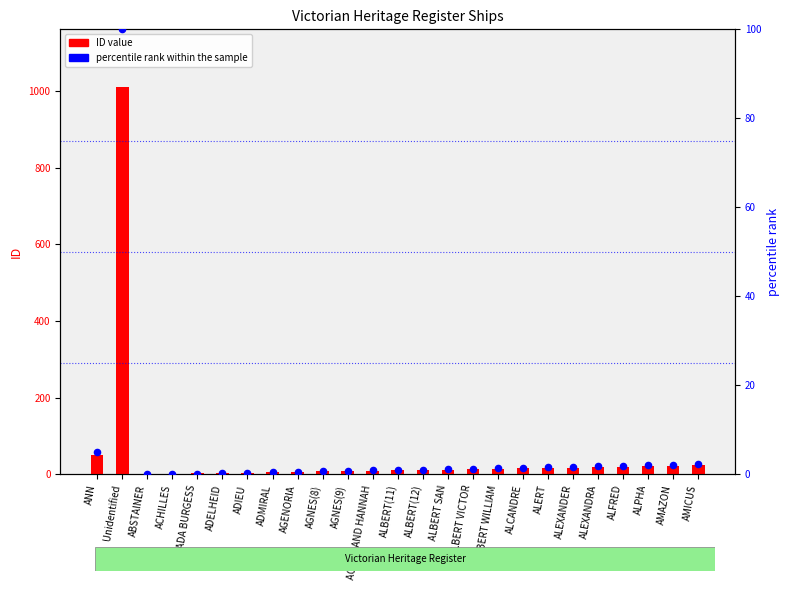

Which series contains the lowest Y value?

percentile rank within the sample